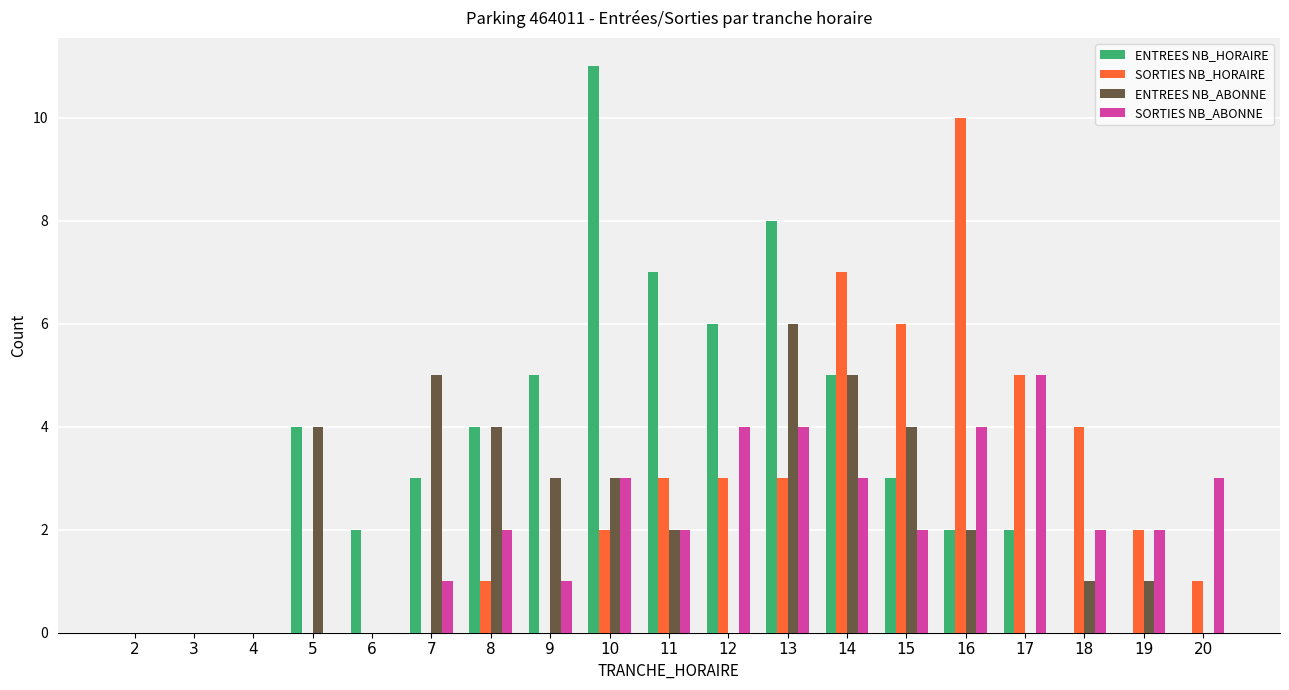

Which series has the largest range (max minus min)?

ENTREES NB_HORAIRE